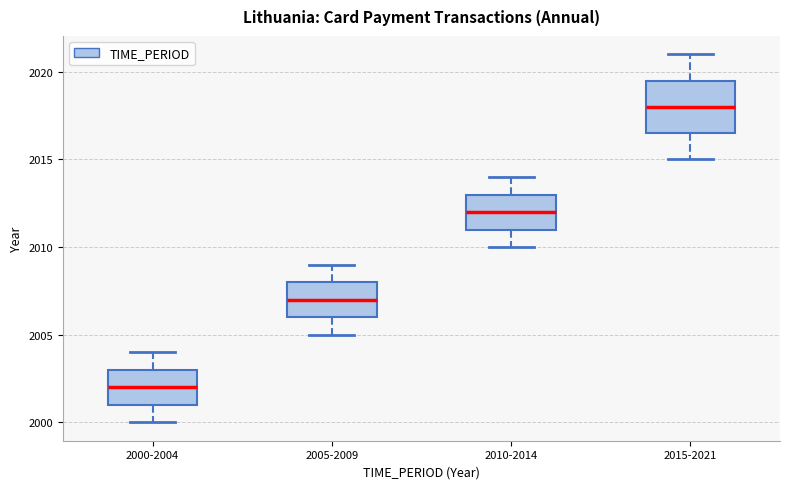

Which box has the lowest median line?

2000-2004